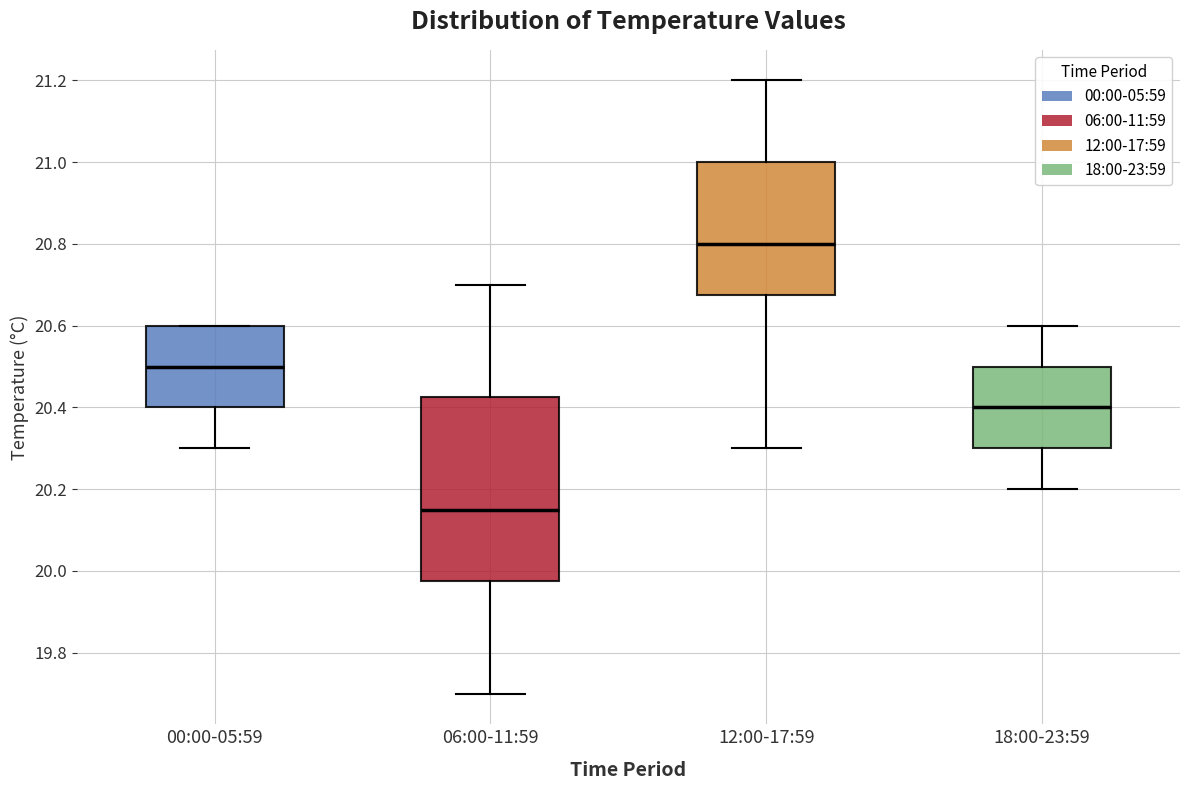

Reading left to right, transcribe this box plot: for each box, give where its median line is, the range the box spans, and where its two whiskers end, as read against the y-axis. The values are not printed on the chart, so give them approximately, as read against the axis.

00:00-05:59: median 20.50, box 20.40 to 20.60, whiskers 20.30 to 20.60
06:00-11:59: median 20.16, box 19.98 to 20.42, whiskers 19.70 to 20.70
12:00-17:59: median 20.80, box 20.68 to 21.00, whiskers 20.30 to 21.20
18:00-23:59: median 20.40, box 20.30 to 20.50, whiskers 20.20 to 20.60